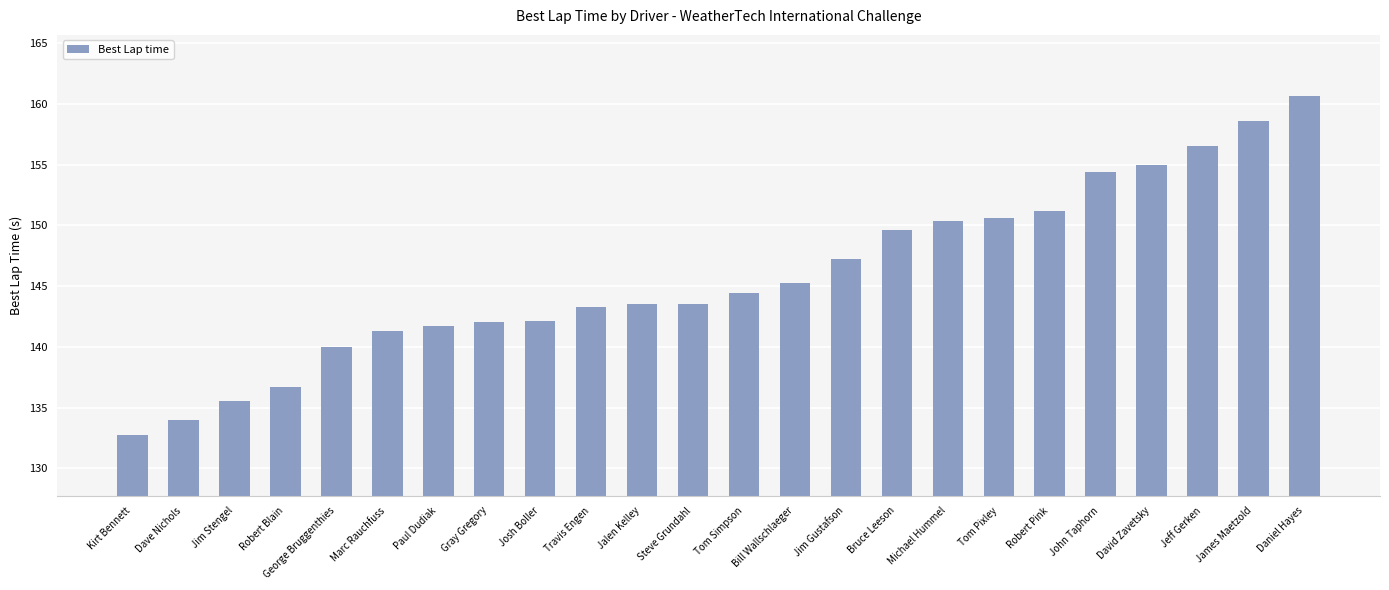

What is the value of the 15th bar from the left?

147.2